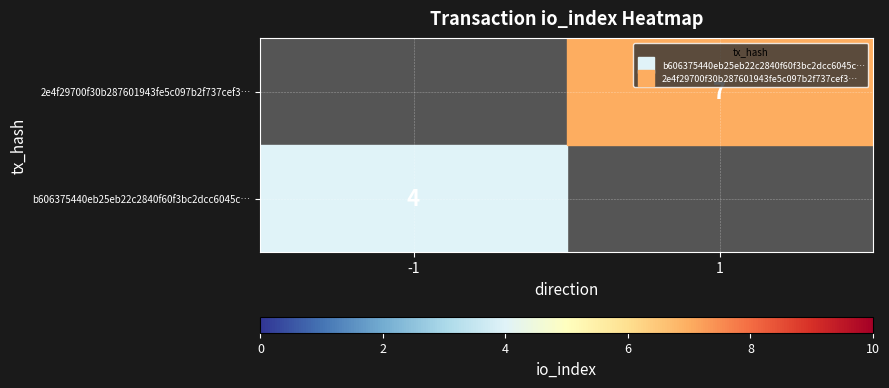

Which category has the lowest value in the b606375440eb25eb22c2840f60f3bc2dcc6045c… series?

-1